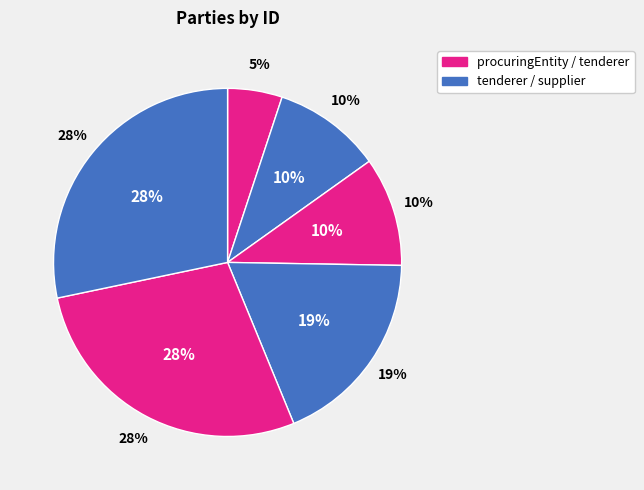

Does any single category account for the majority?

No